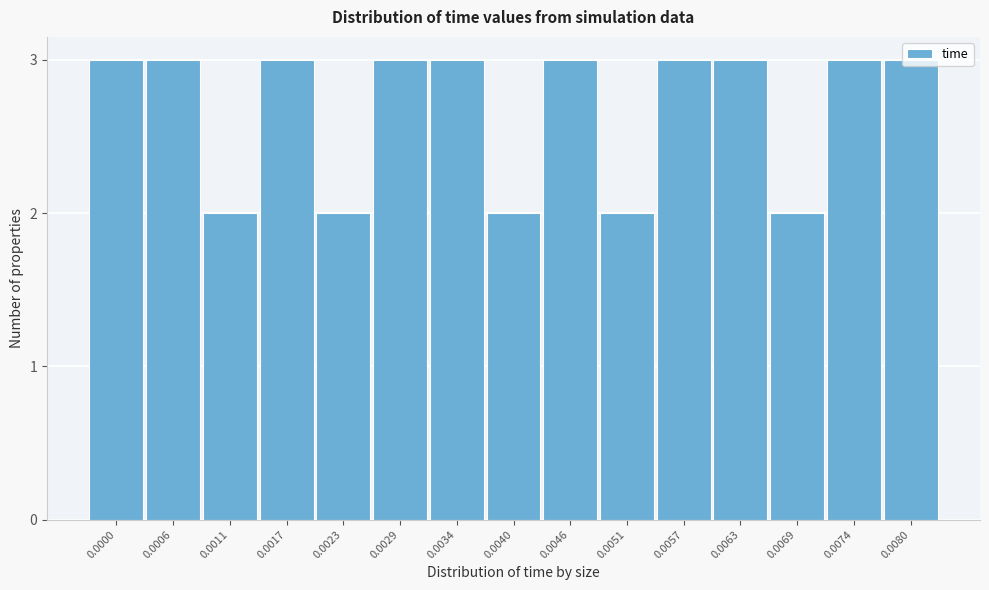

What is the sum of the values at 0.0051 and 0.0040?

4